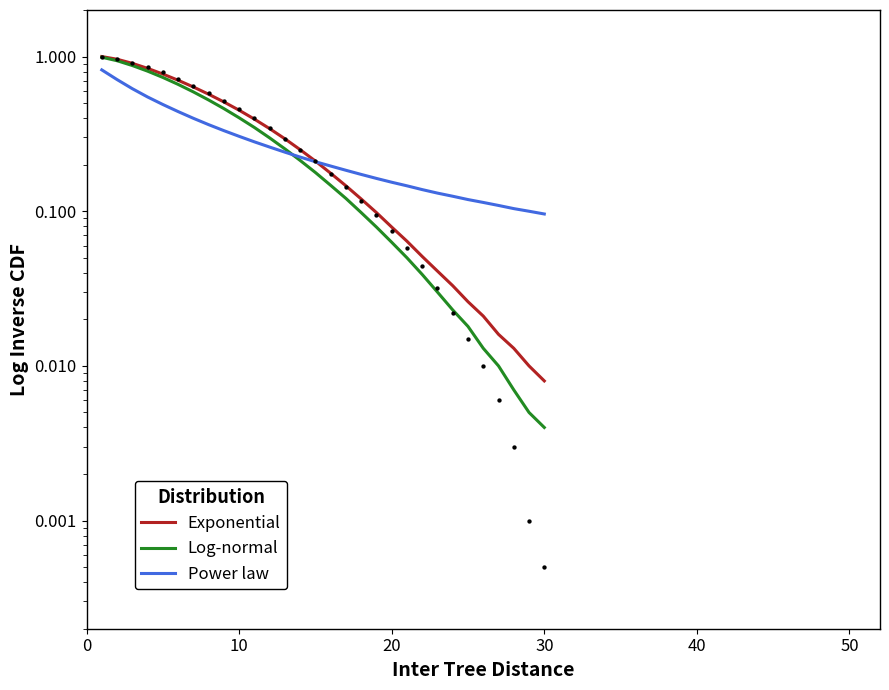

Which series reaches the maximum Y coordinate?

Exponential